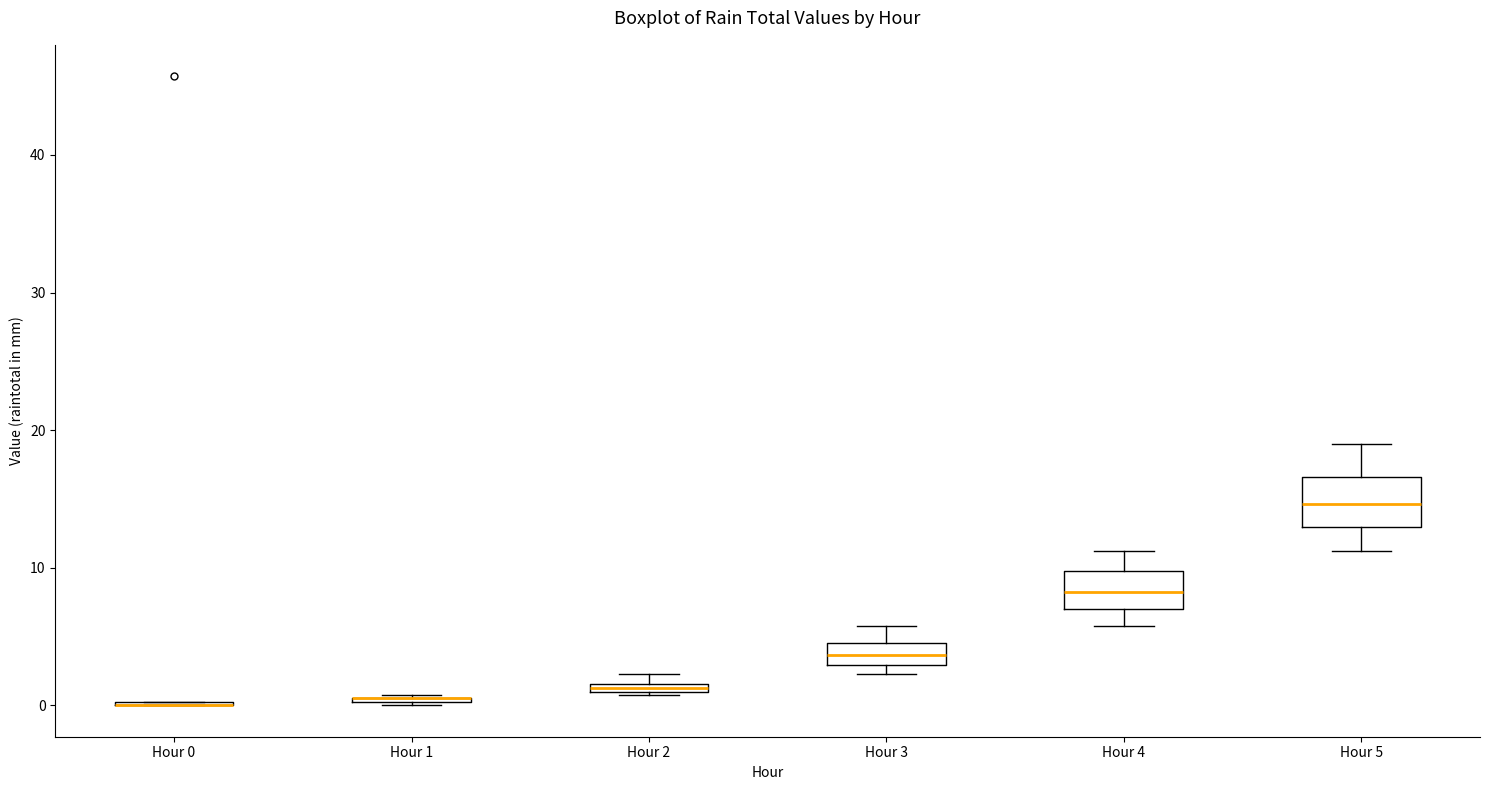

Where does the lower whisker of the box for Hour 5 end on the y-axis? The values are not printed on the chart, so give them approximately, as read against the axis.

11